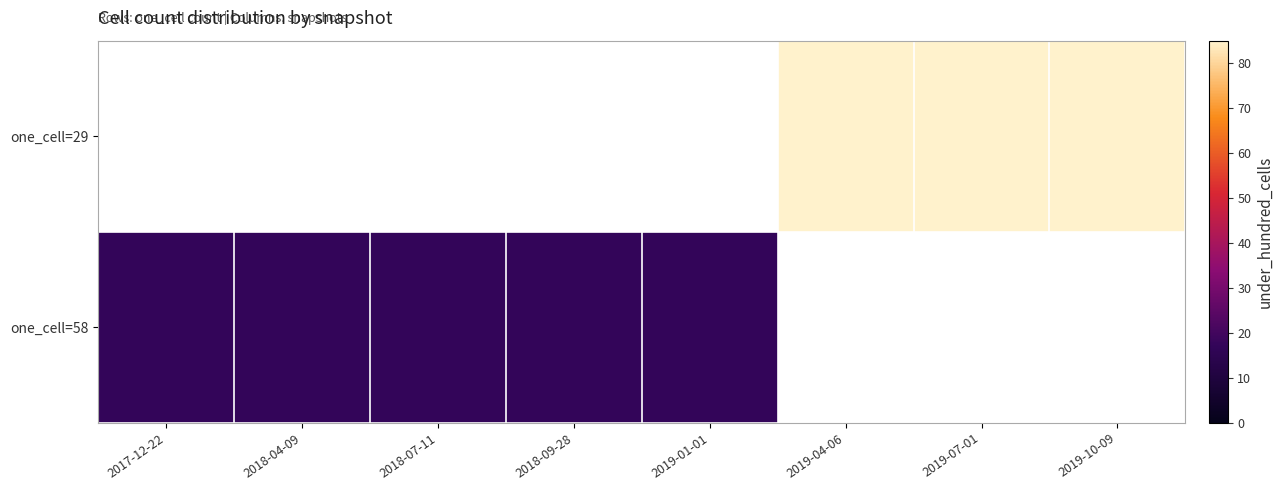

Rank the series at 2018-09-28 from lowest to highest value.

one_cell=29, one_cell=58